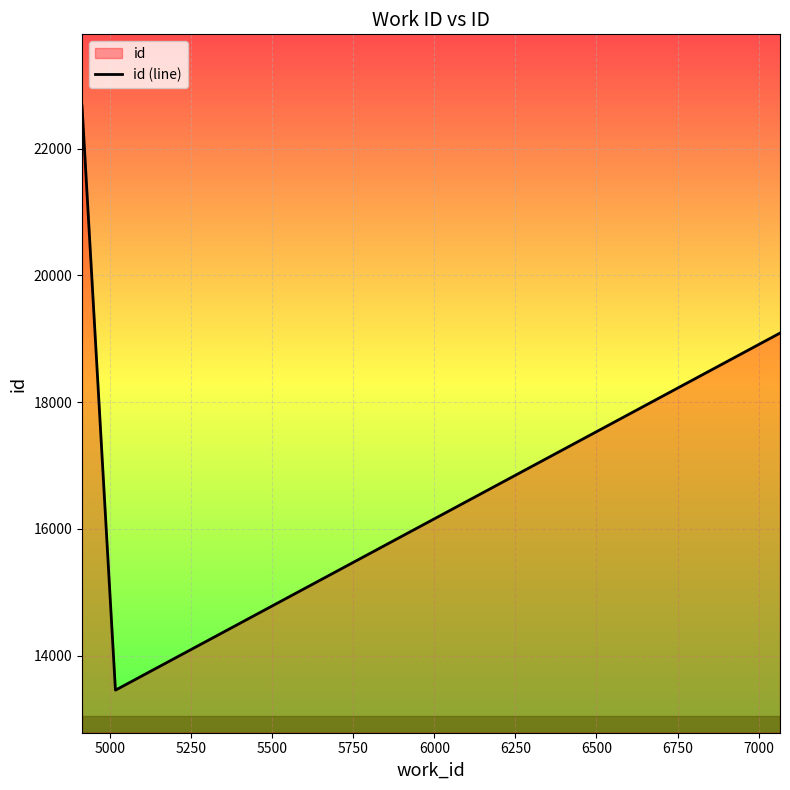

How many values exceed 19089?

1